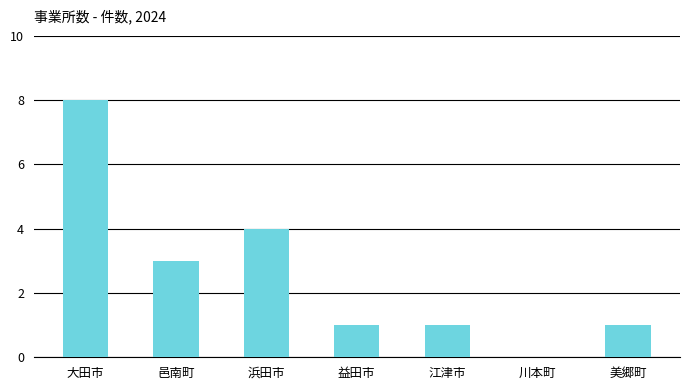

What is the greatest value displayed?

8